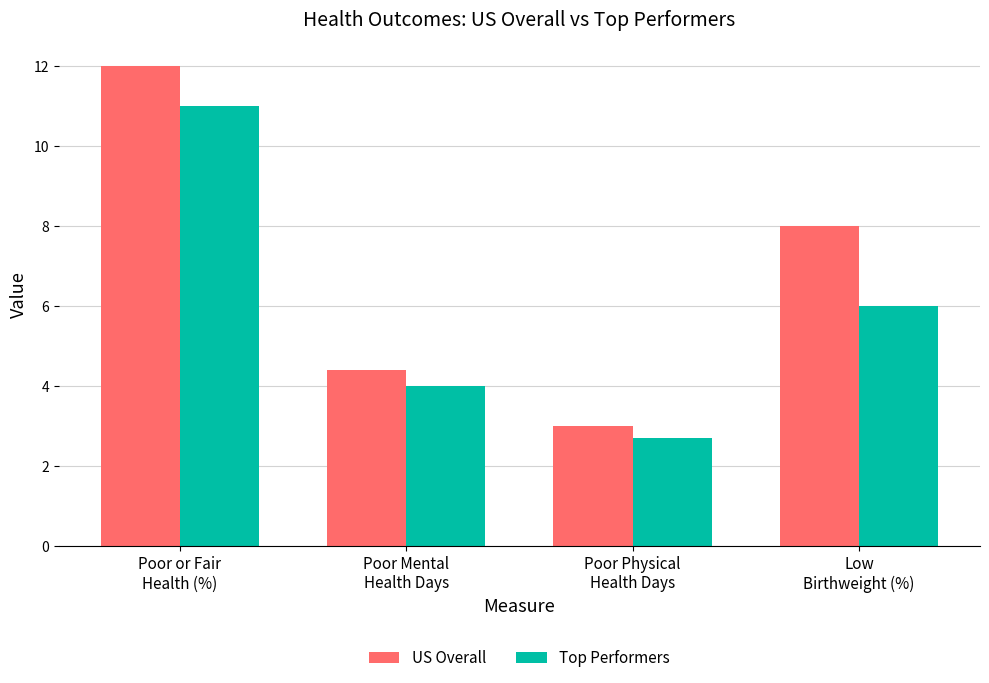

At which category does the chart reach its minimum across all series?

Poor Physical
Health Days